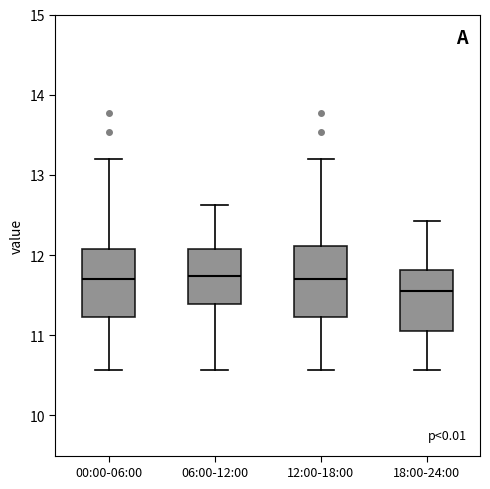

Where does the lower whisker of the box for 12:00-18:00 end on the y-axis? The values are not printed on the chart, so give them approximately, as read against the axis.

10.6